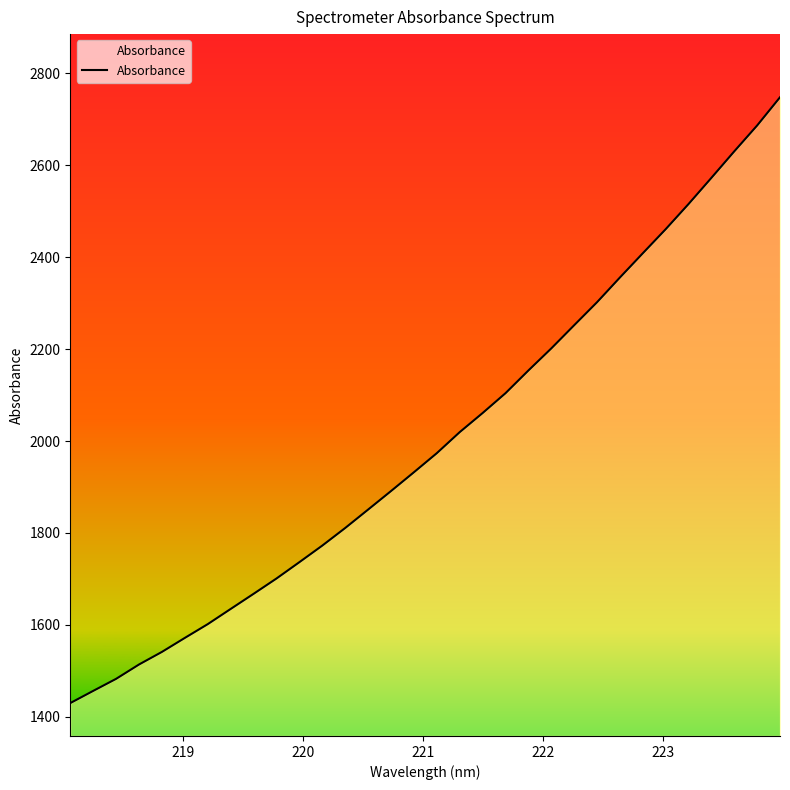

What is the minimum value shown in the chart?

1430.1